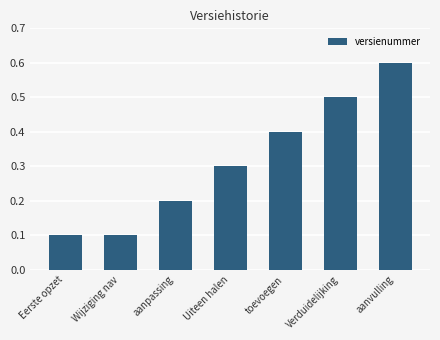

What value does the data have at Uiteen halen?

0.3